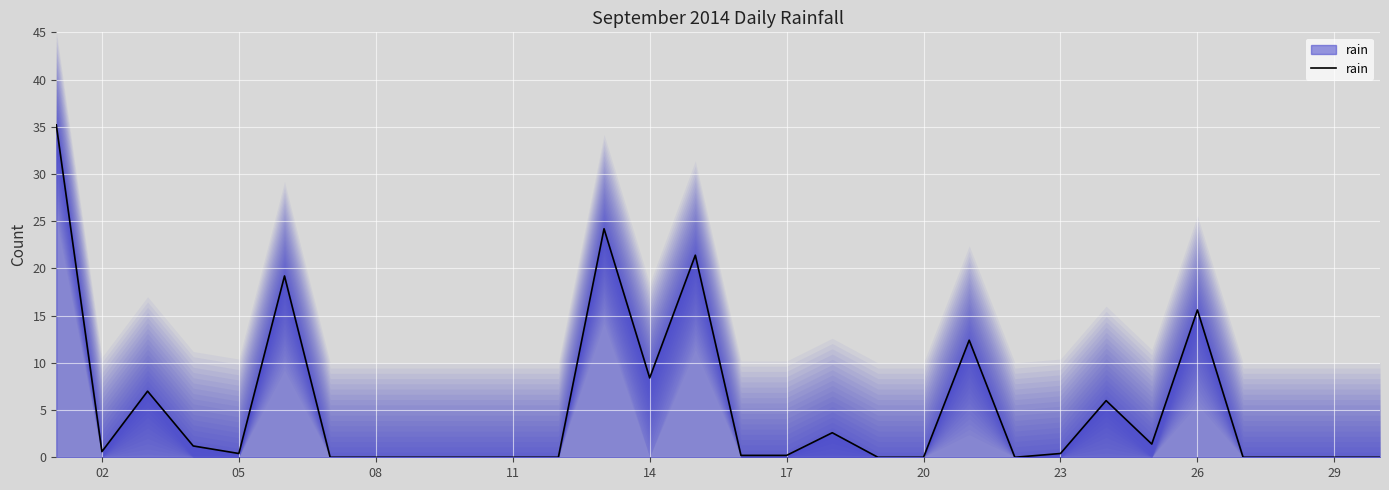

True or false: the data has more than 2 interior local peaks.

True